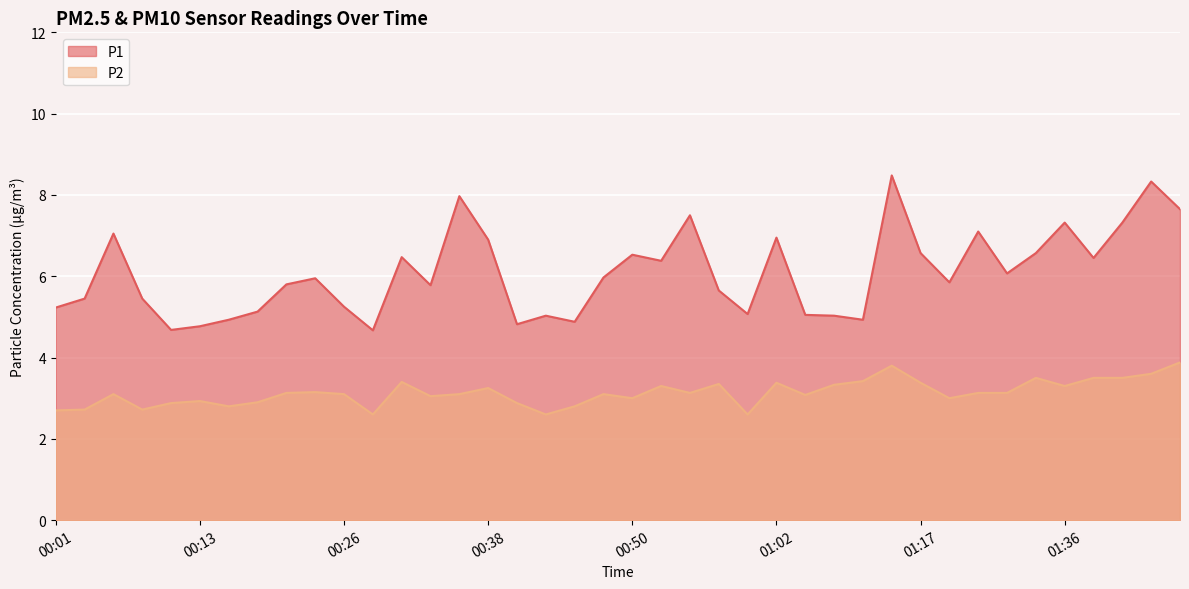

In P1, how many points are lower than both neighbors (excluding endpoints)?

11